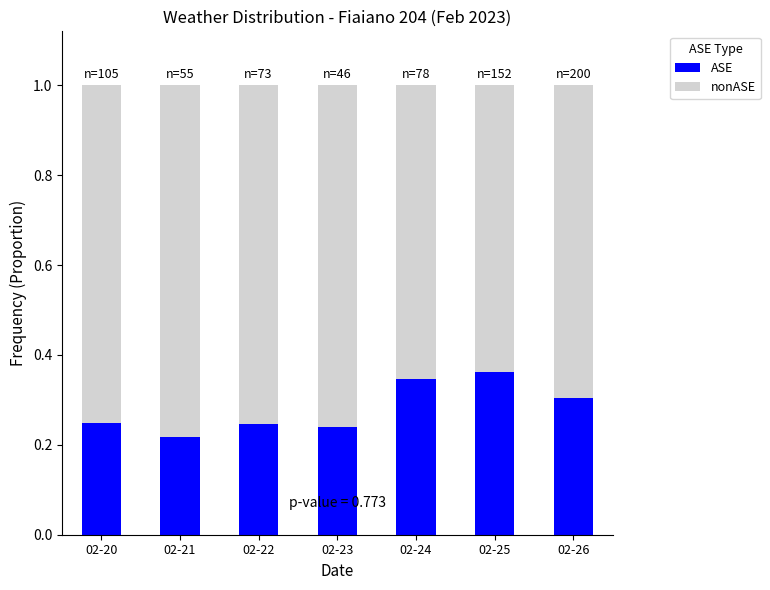

What are all the series names shown in the legend?

ASE, nonASE